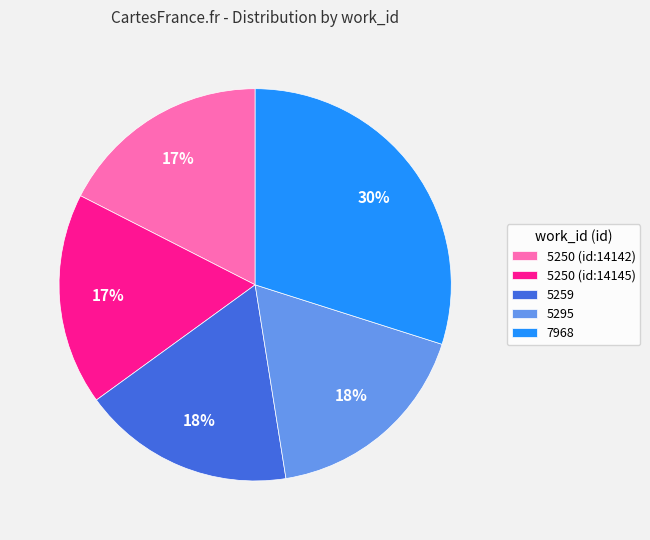

How many slices are in this pie chart?

5